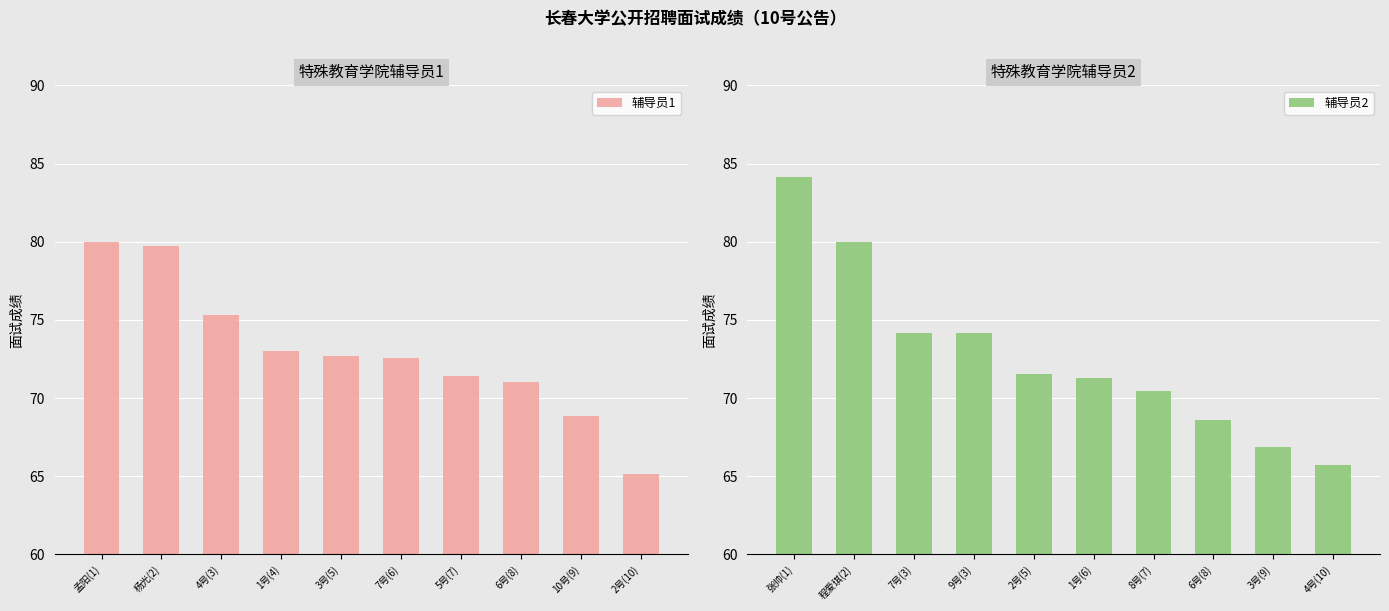

The value of 辅导员2 at 1号(6) is 124.7. True or false?

False